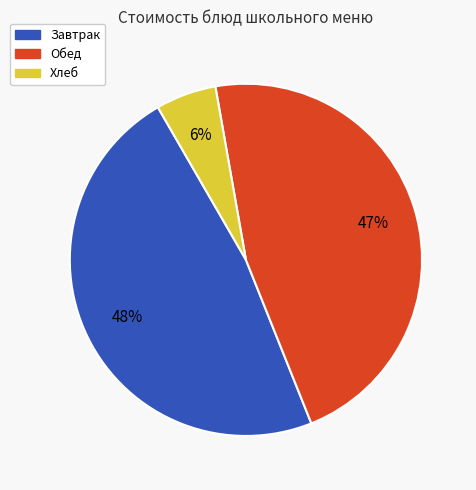

To the nearest percent, what is the average slice percentage?

33%